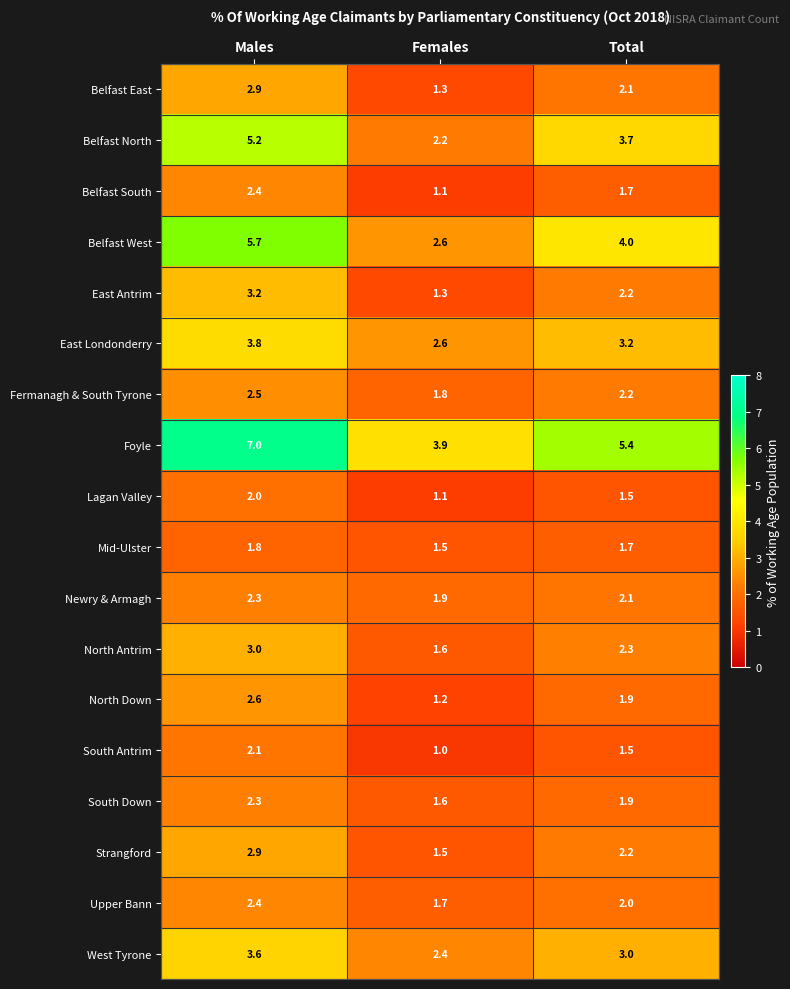

Which category has the lowest value across all series?

Females